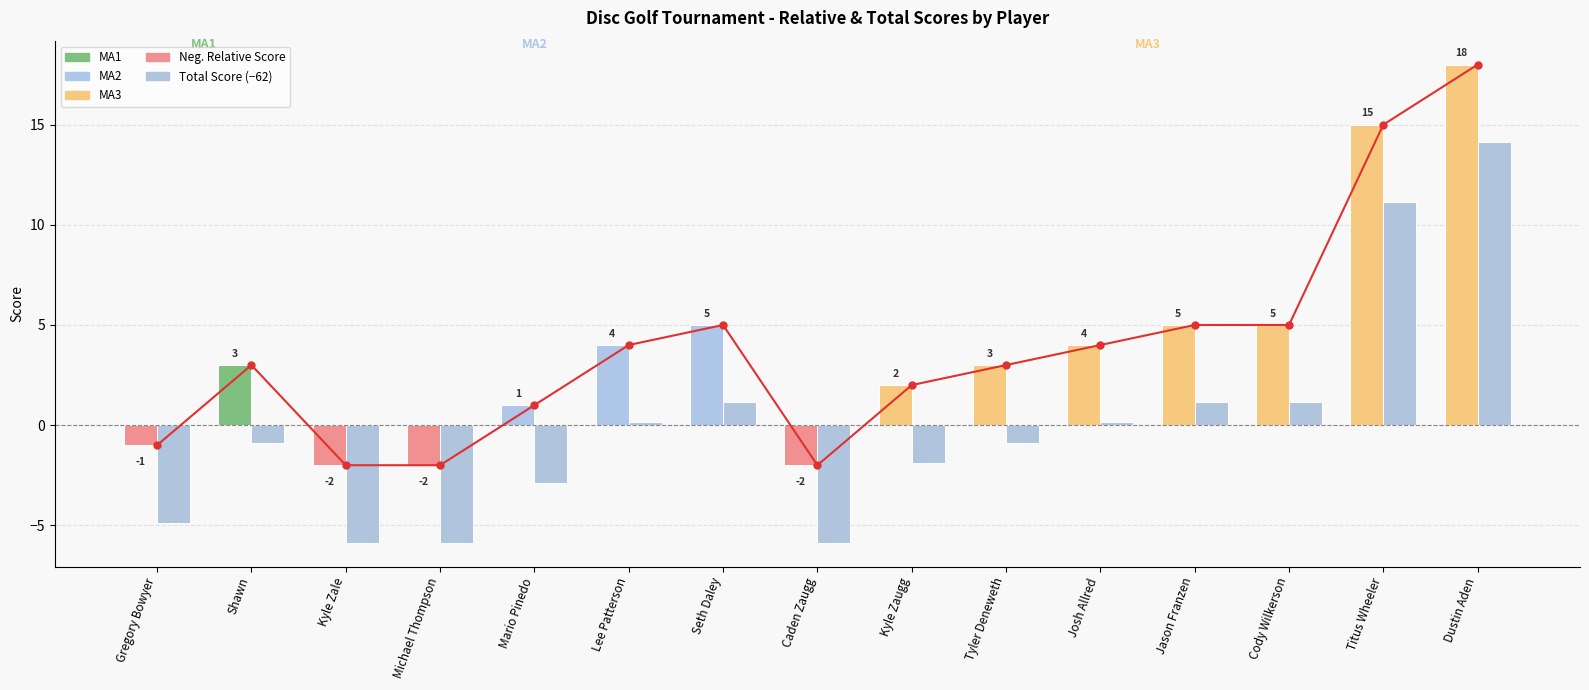

What is the average value of the Relative Score (line) series?

3.9